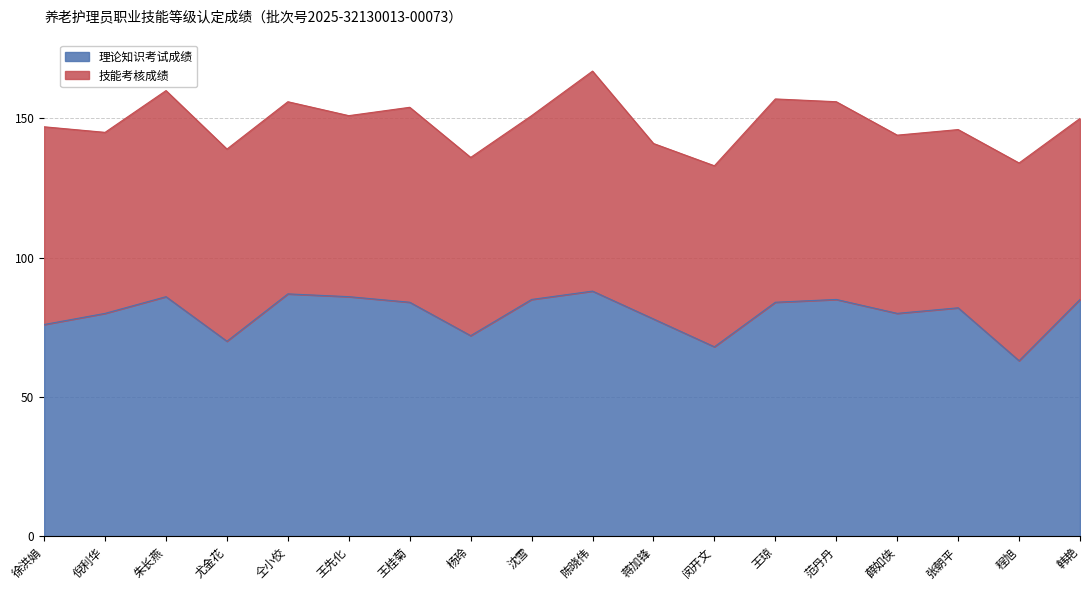

What is the sum of the values at 尤金花 and 闵开文?

138